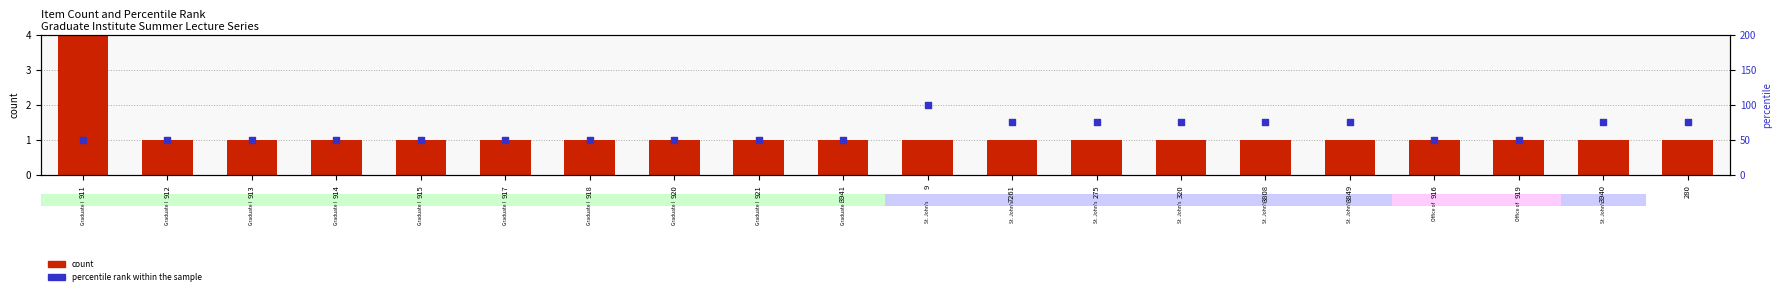

What are all the series names shown in the legend?

count, percentile rank within the sample